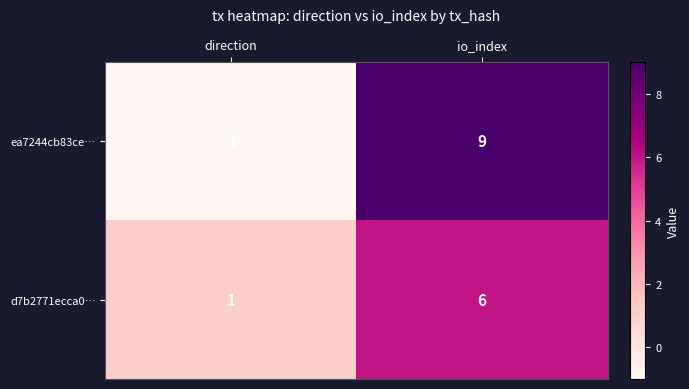

At which category is the sum across all series the highest?

io_index